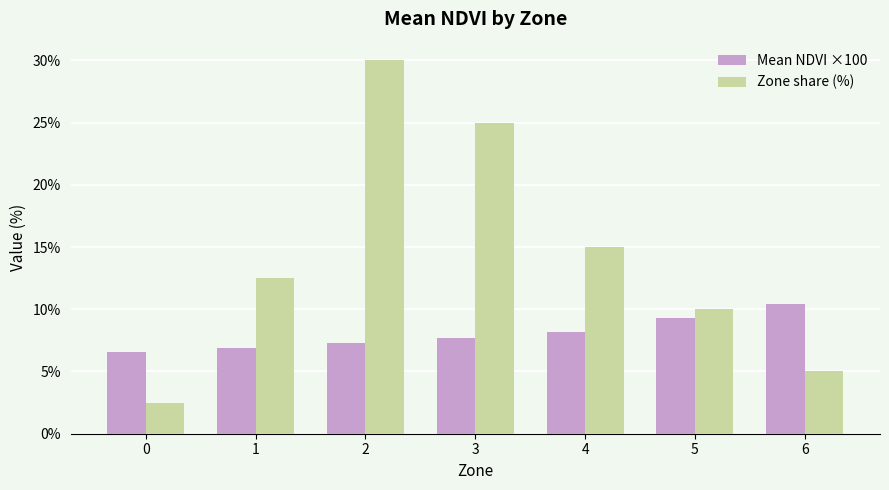

How many values in the Zone share (%) series exceed 12?

4